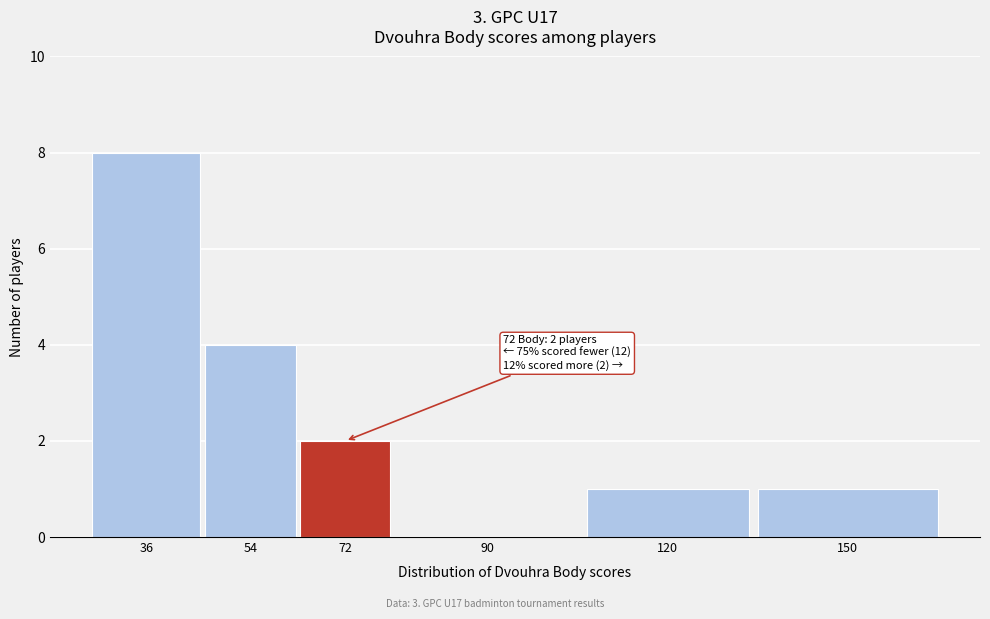

Reading right to left, extract all data points from this chart.

150=1	120=1	90=0	72=2	54=4	36=8